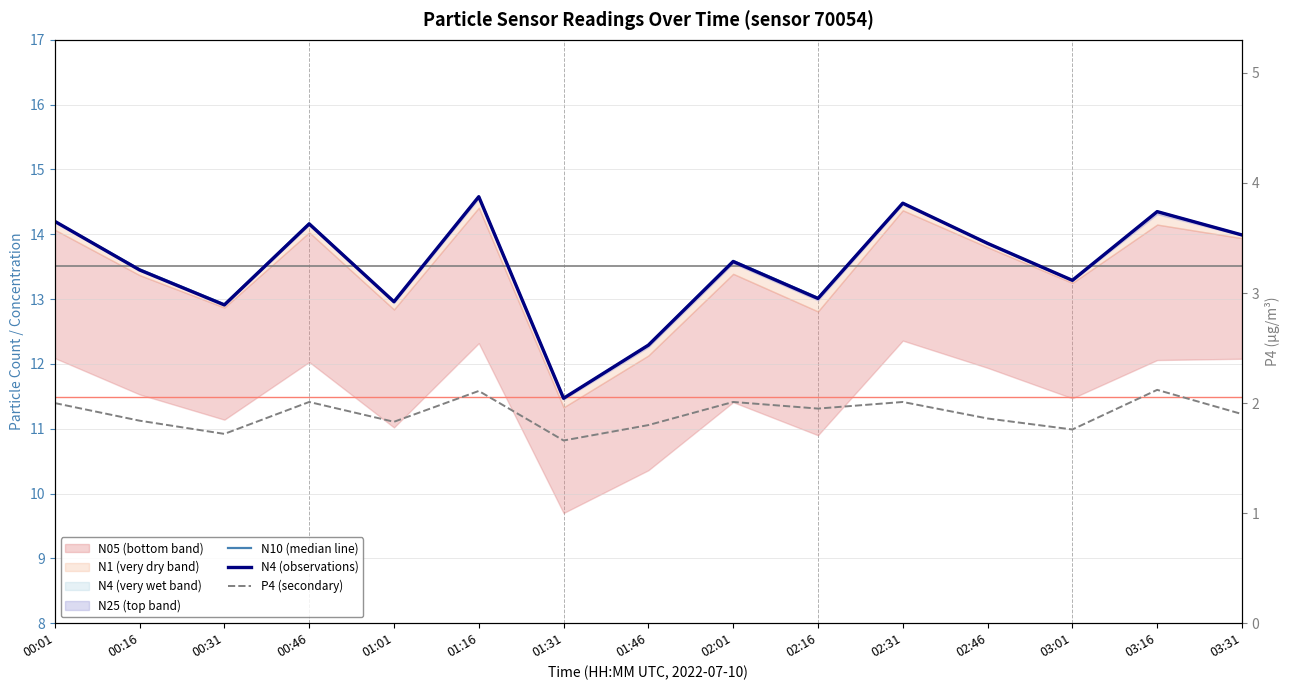

At 02:01, list the series in order from largest to smallest.

N10 (median line), N4 (observations), P4 (secondary)